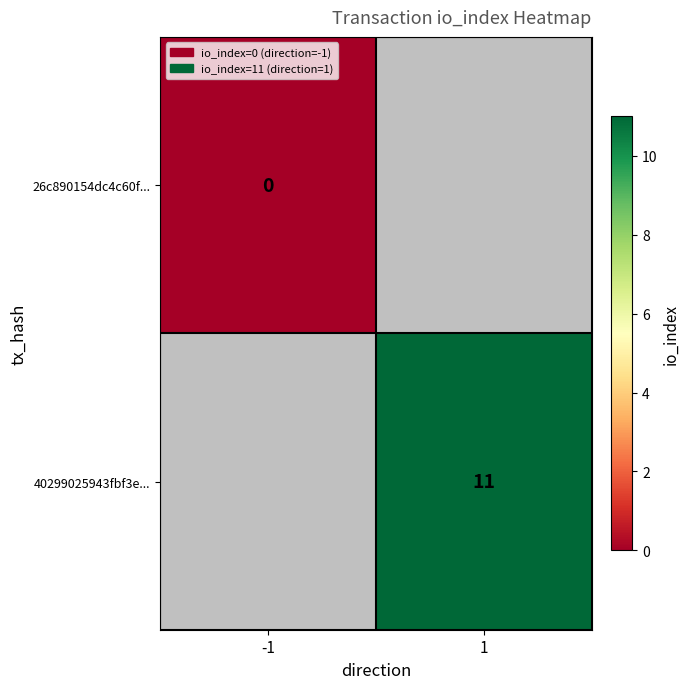

The 40299025943fbf3e... series shows 7 at 1. True or false?

False